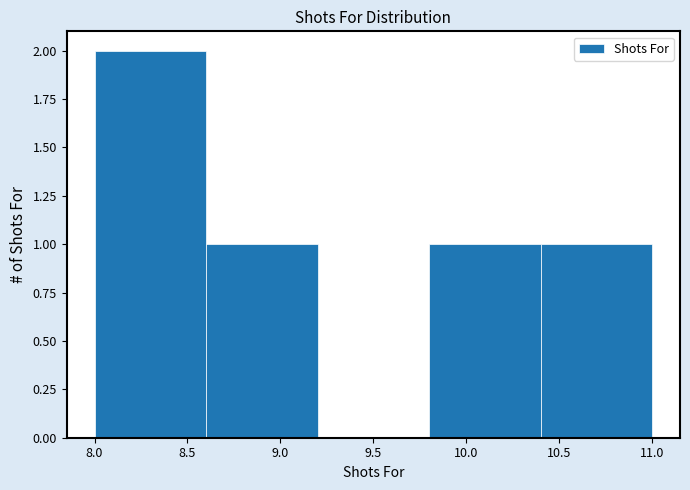

How tall is the bar that spans 9.8 to 10.4 on the x-axis? The values are not printed on the chart, so give them approximately, as read against the axis.

1